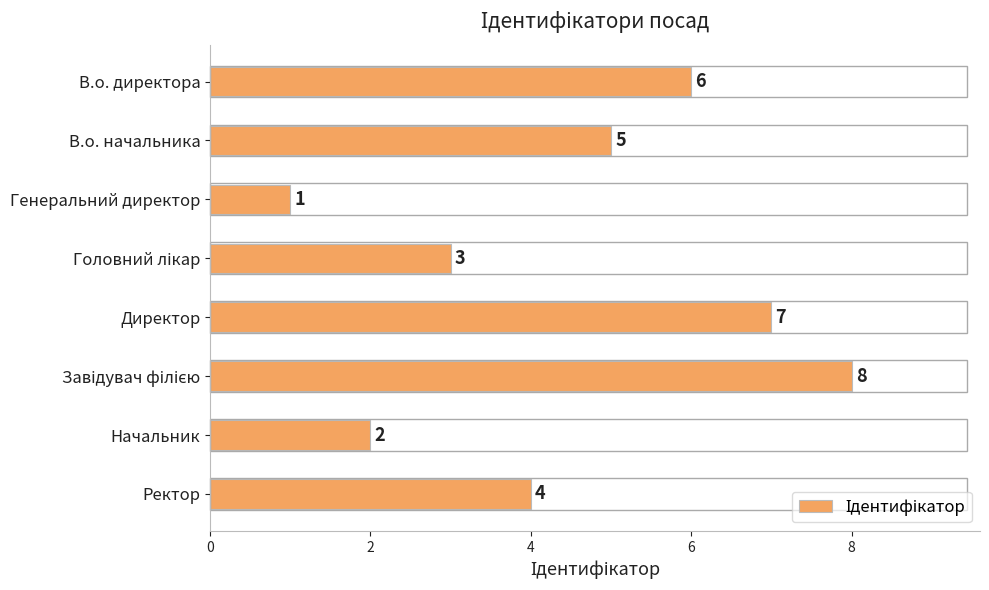

What is the minimum value shown in the chart?

1